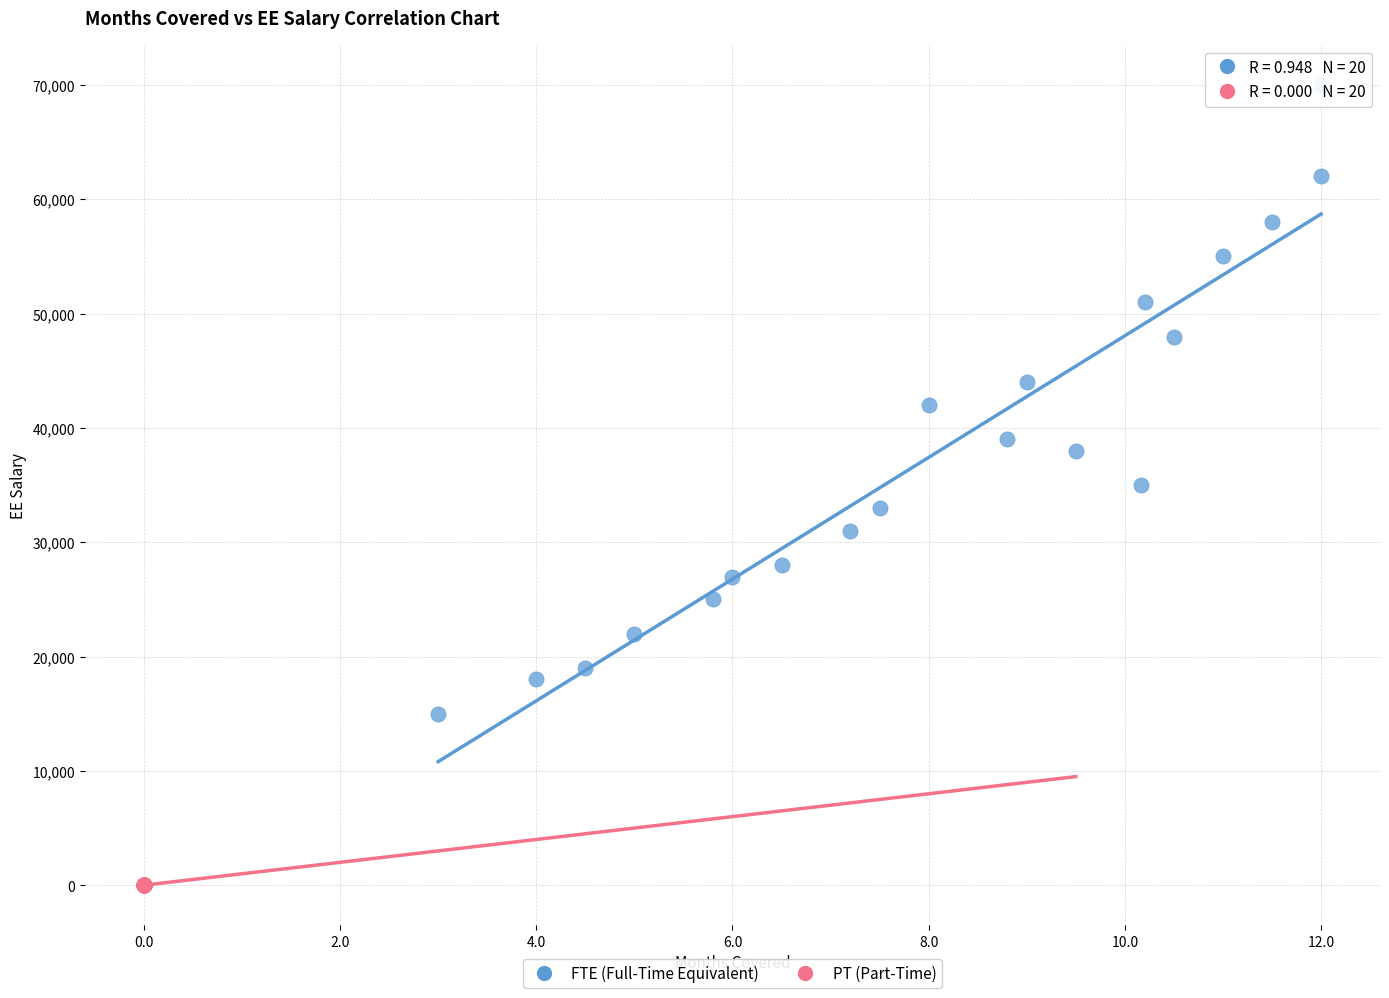

Which series reaches the maximum Y coordinate?

FTE (Full-Time Equivalent)